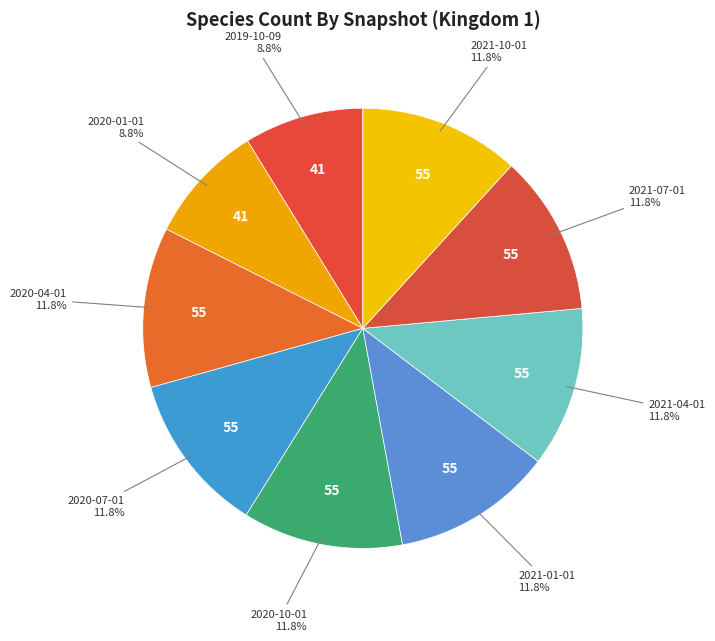

What percentage is NOT represented by 2019-10-09?

91.2%